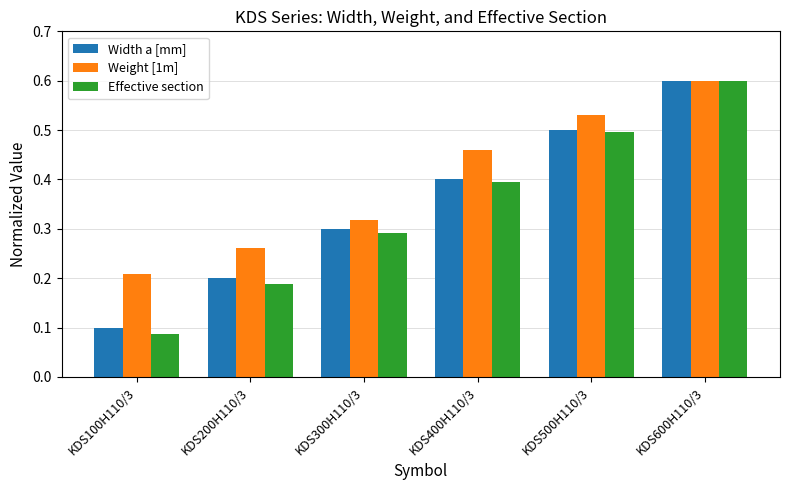

What is the maximum value for Width a [mm]?

0.6